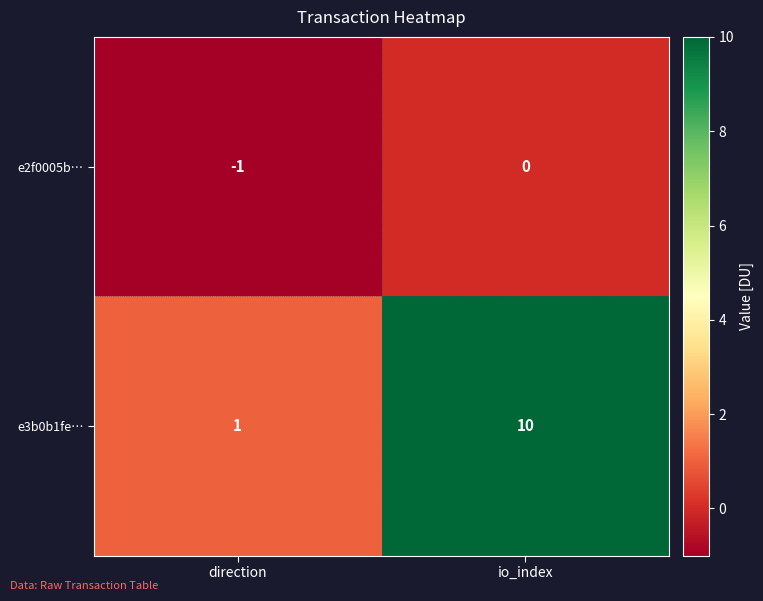

What is the sum of all e3b0b1fe… values?

11